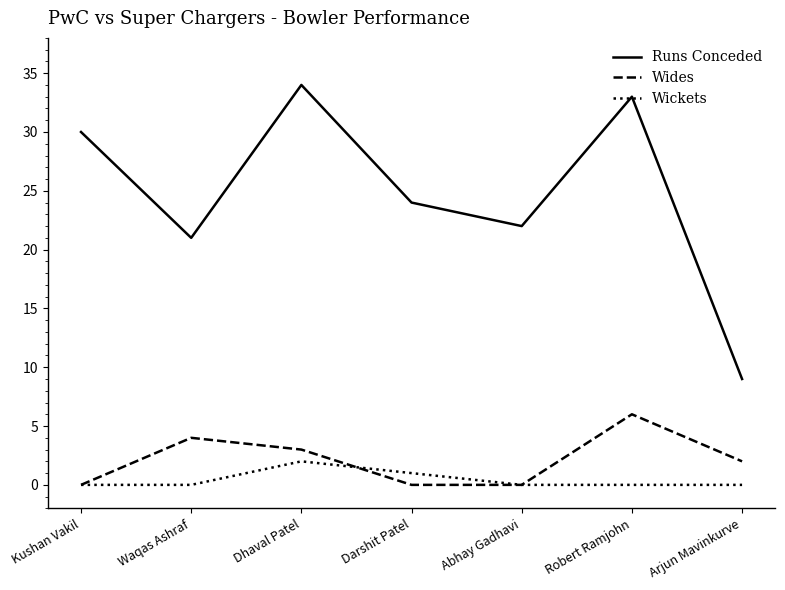

Which series changed the most between Waqas Ashraf and Dhaval Patel?

Runs Conceded